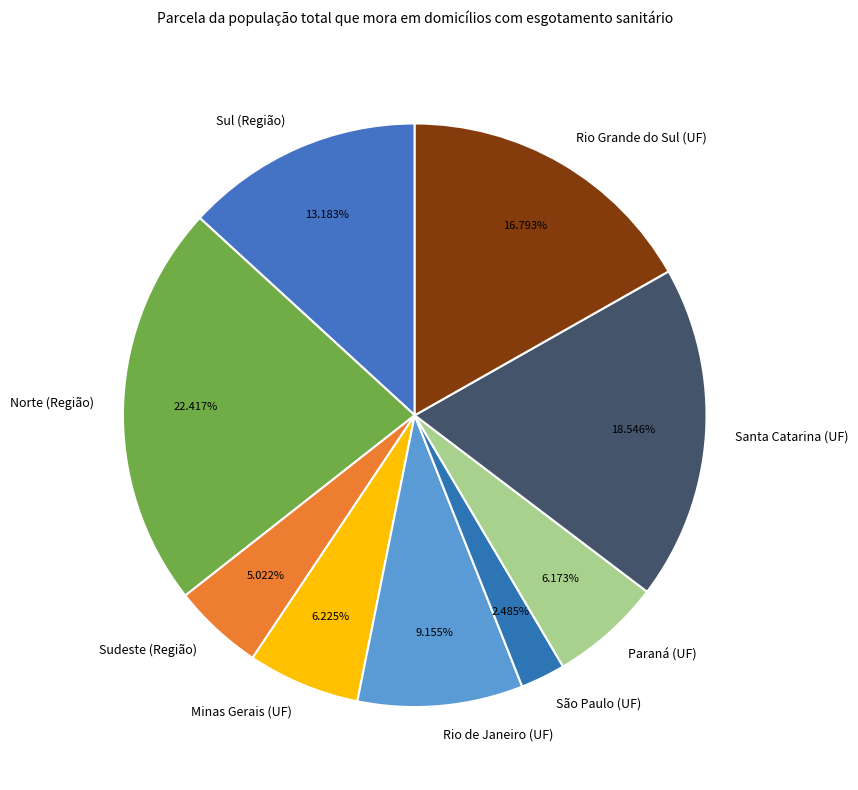

To the nearest percent, what is the difference between the largest and smallest slice percentages?

20%